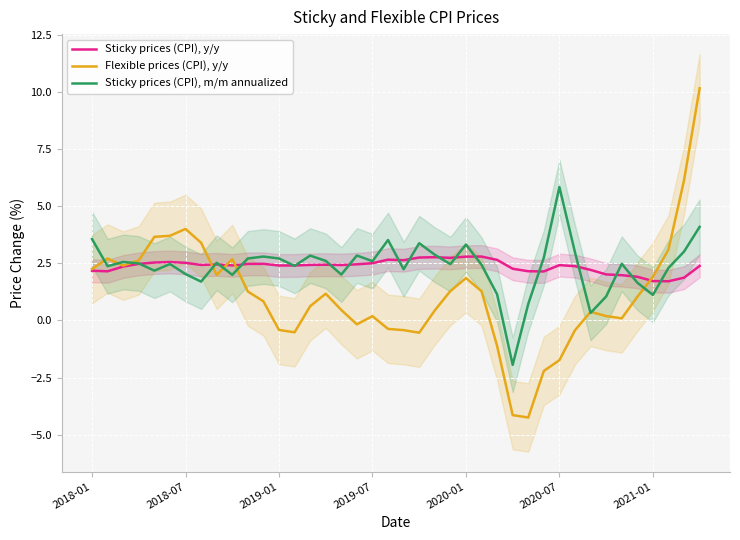

What position from the right is 21?

19